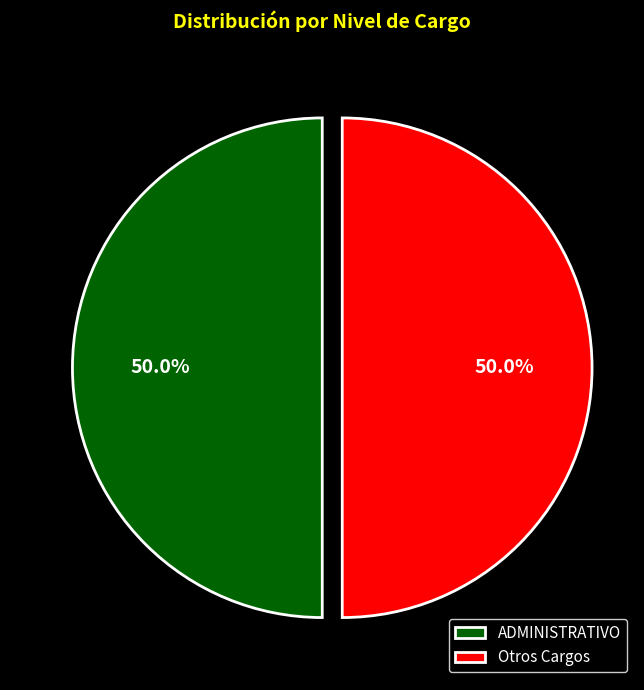

What percentage is NOT represented by ADMINISTRATIVO?

50.0%